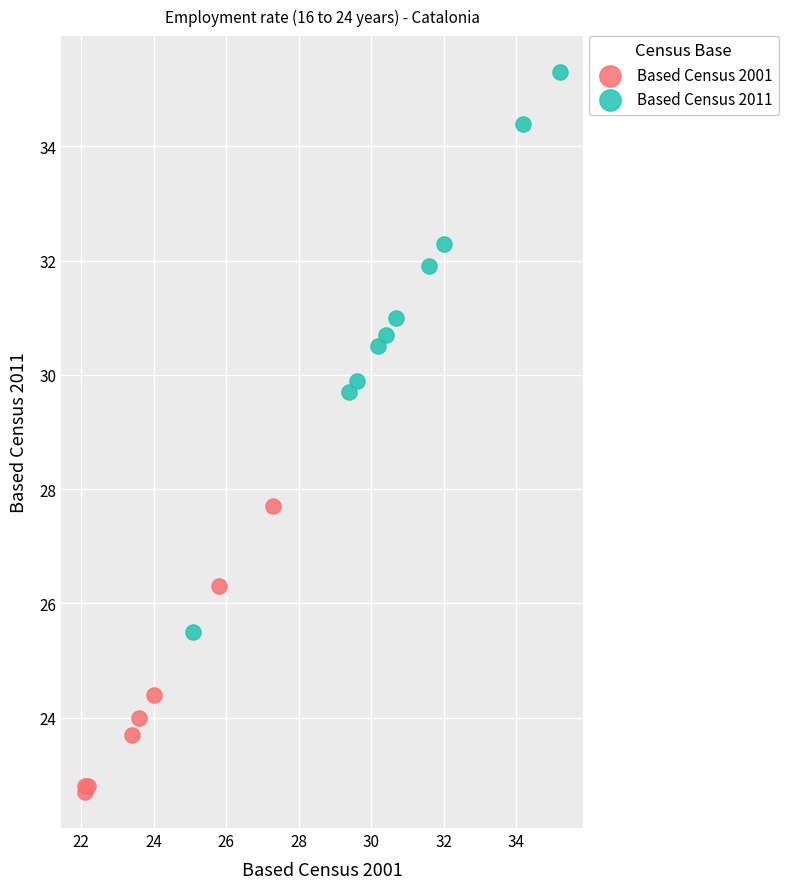

Which series contains the lowest Y value?

Based Census 2001